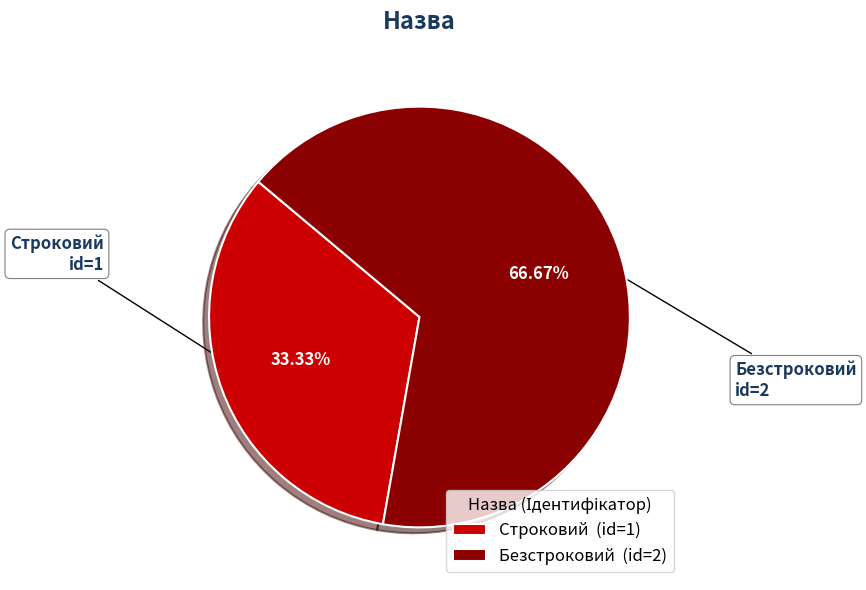

Count the number of slices in the pie.

2